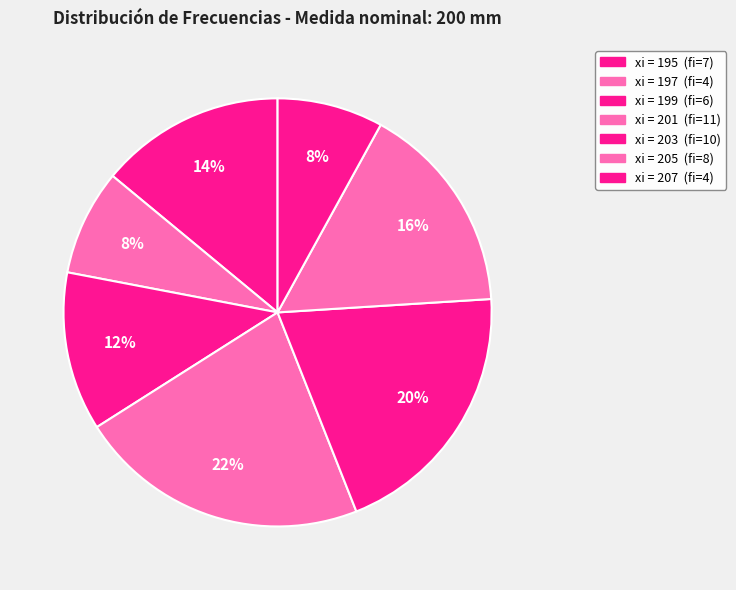

Rank the categories by value from lowest to highest.

197, 207, 199, 195, 205, 203, 201